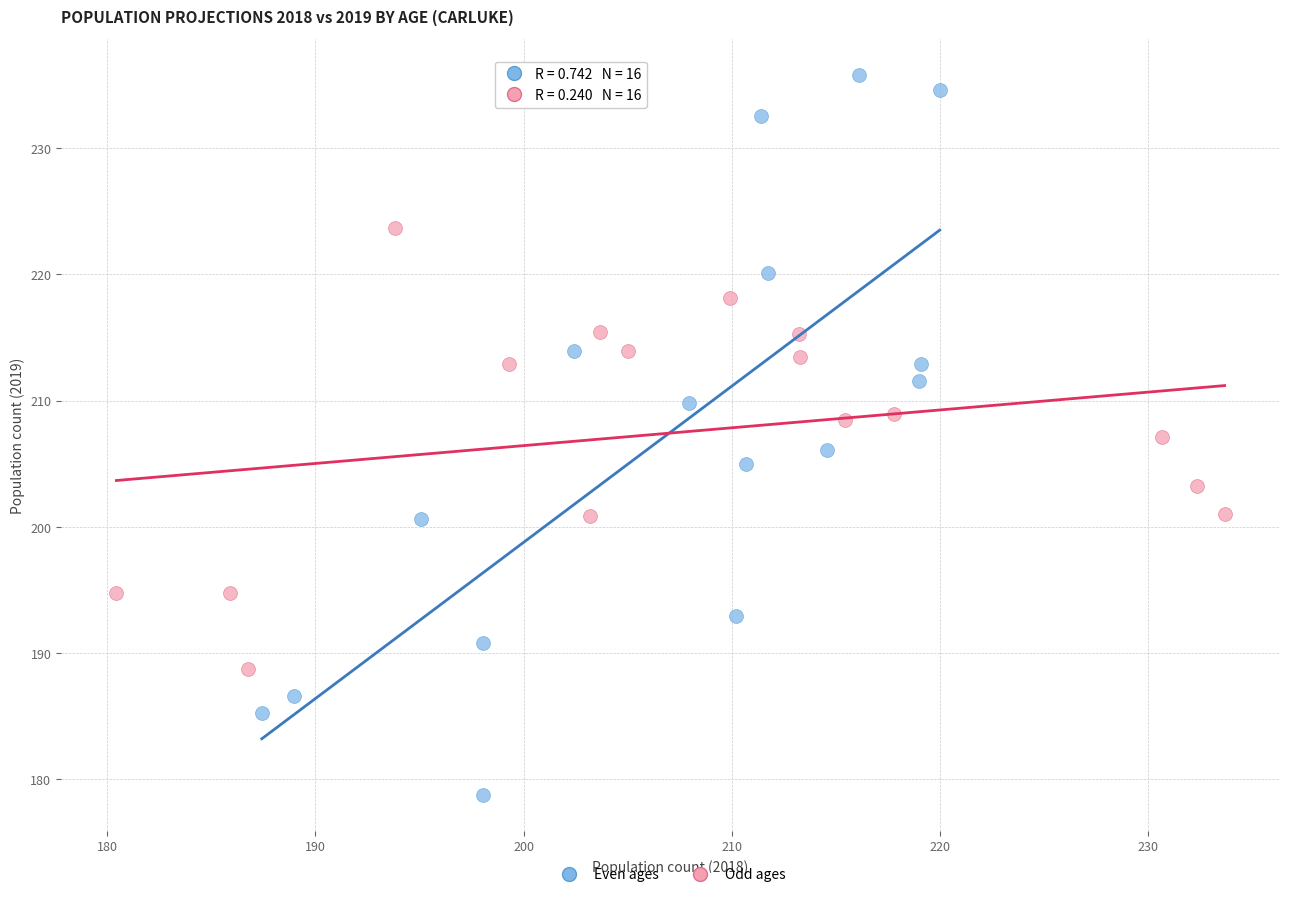

Which series contains the lowest Y value?

Even ages